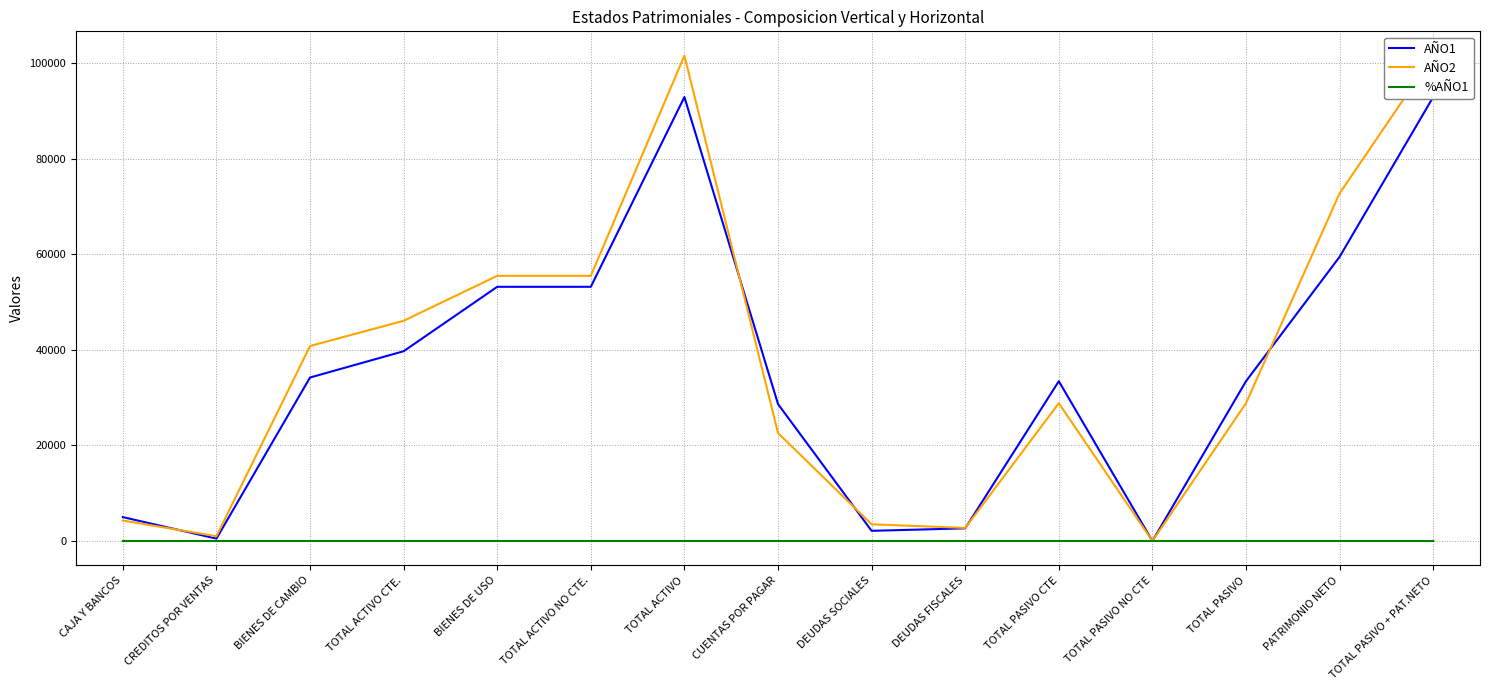

Does the chart display data point markers on the line(s)?

No